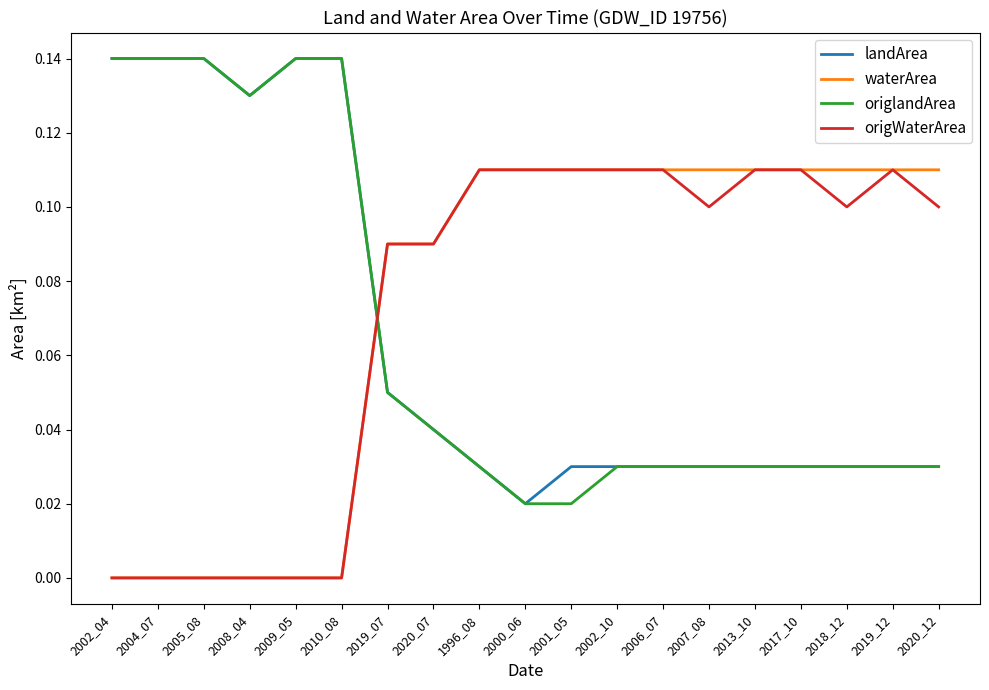

Is the value of origlandArea at 2020_12 greater than the value of origWaterArea at 2013_10?

No